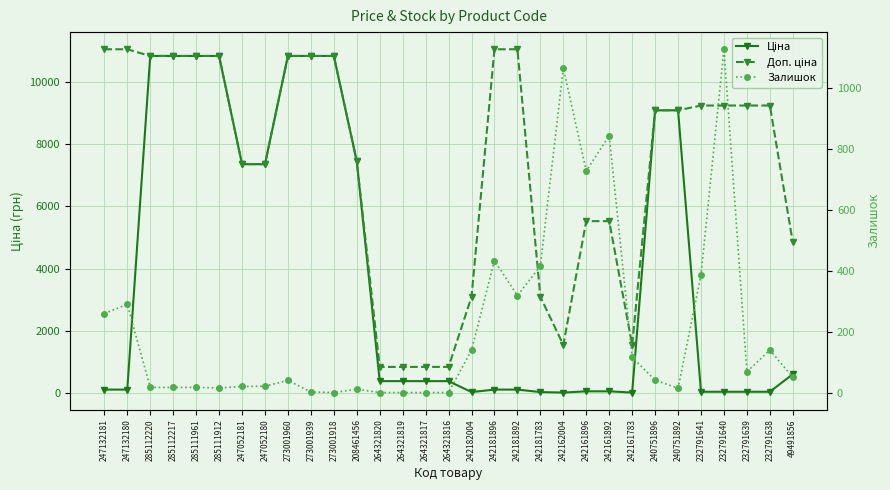

How many series are shown in this chart?

3